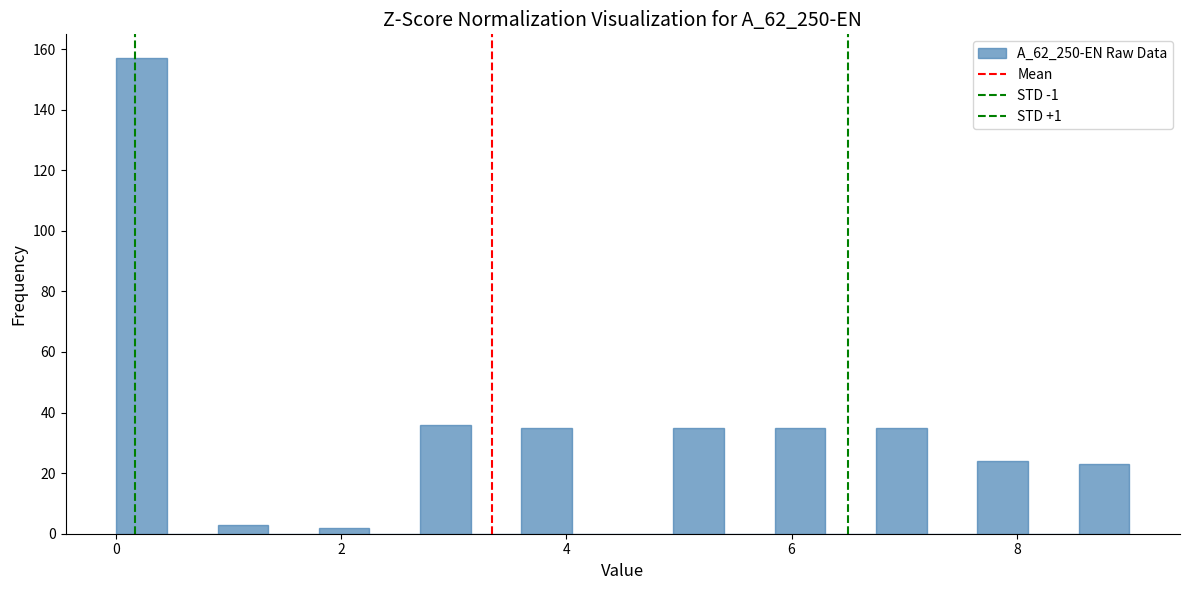

Read against the x-axis, roughly where is the centre of the tallest bar?

0.2